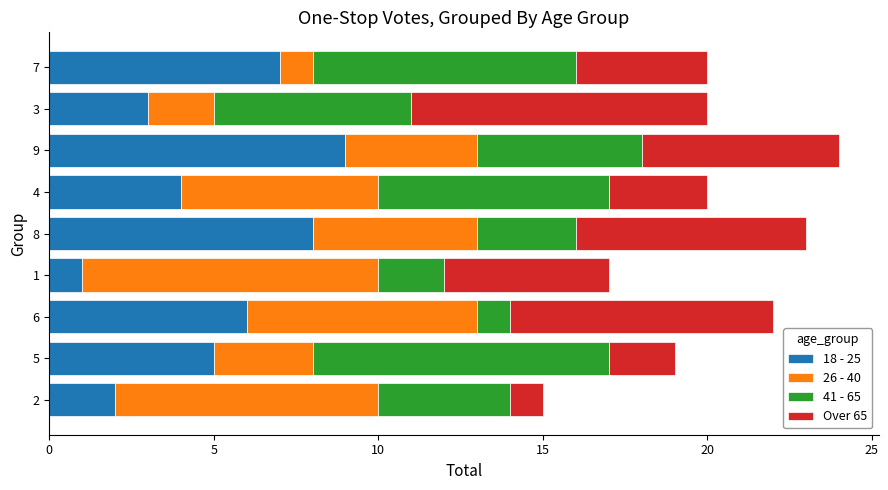

The 18 - 25 series shows 3 at 3. True or false?

True